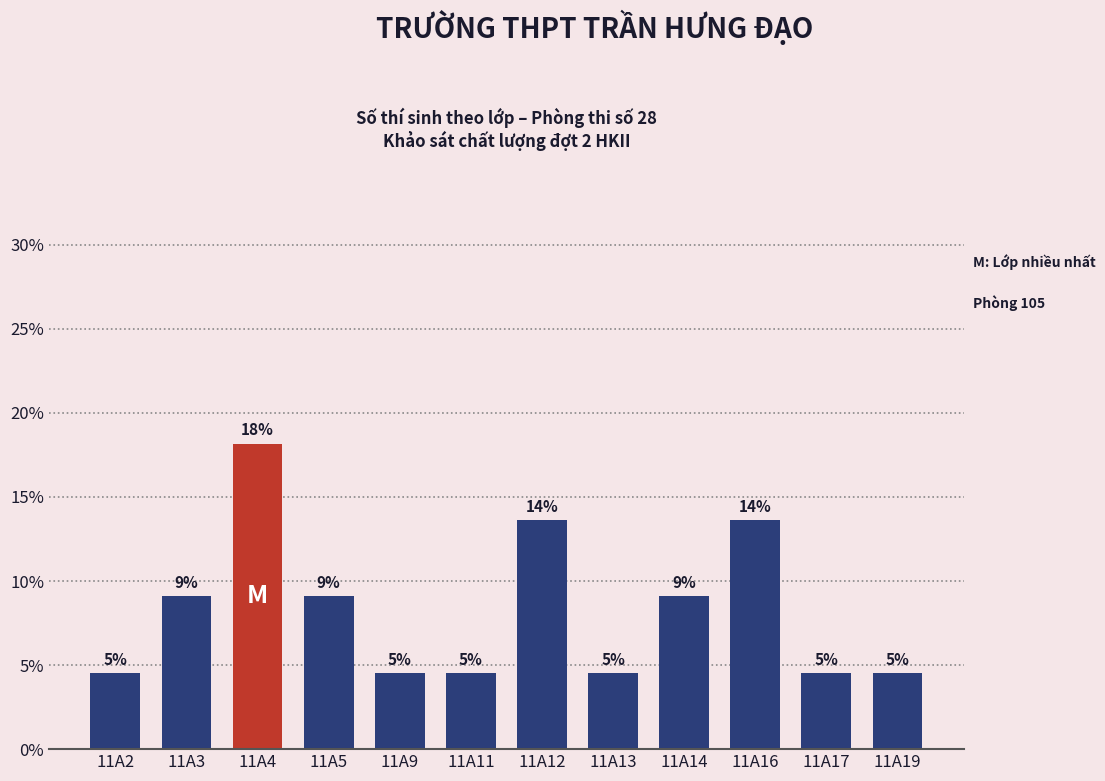

Does the chart contain any negative values?

No